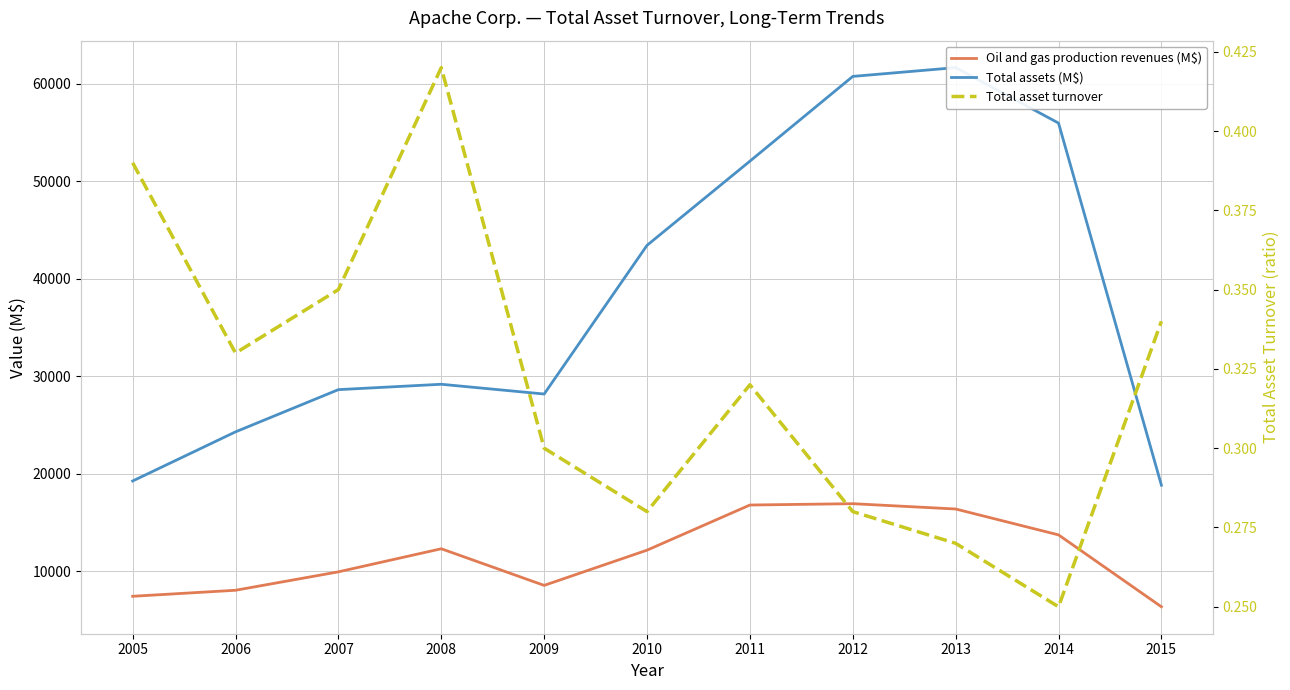

Is the value of Total assets (M$) at 2008 greater than the value of Total asset turnover at 2015?

Yes